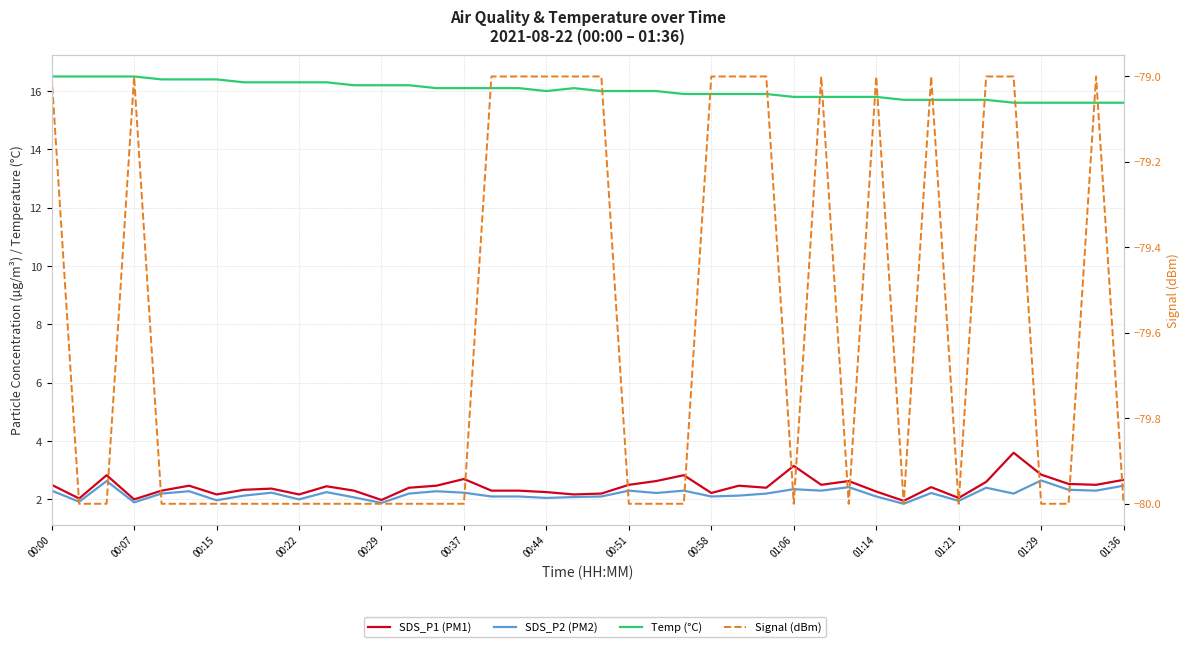

What is the average value of the Temp (°C) series?

16.0